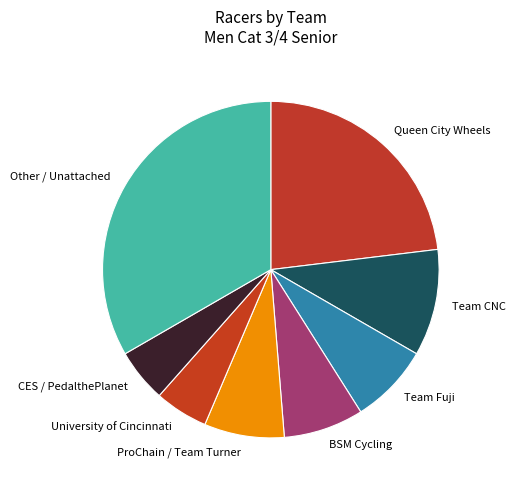

Is CES / PedalthePlanet the majority of the pie?

No